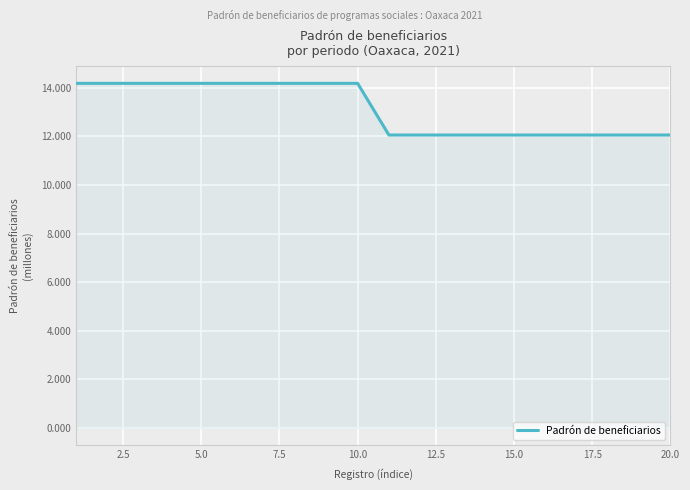

What is the difference between the maximum and minimum values?

2.1